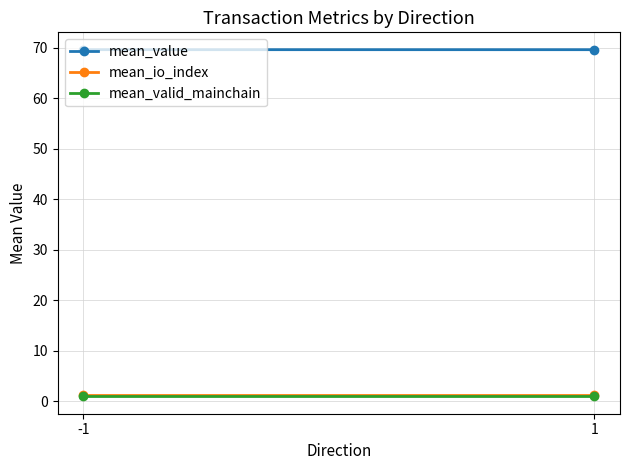

Rank the series at 1 from lowest to highest value.

mean_valid_mainchain, mean_io_index, mean_value